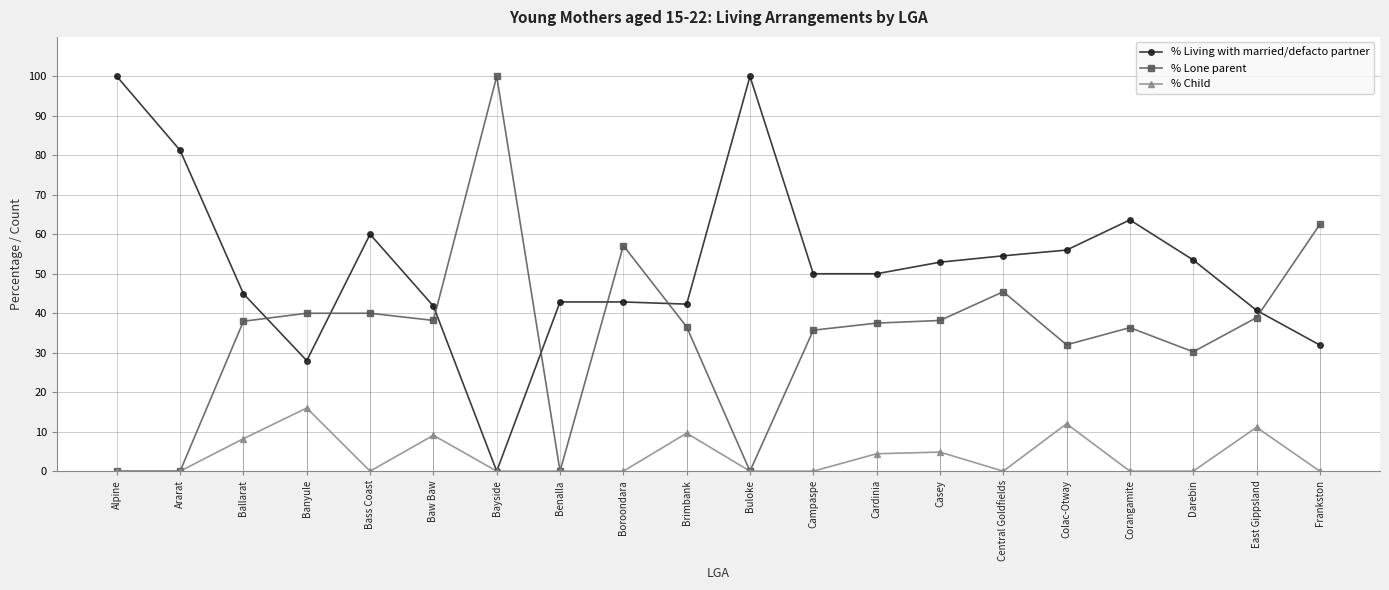

What is the difference between the maximum and minimum values in the % Child series?

16.0